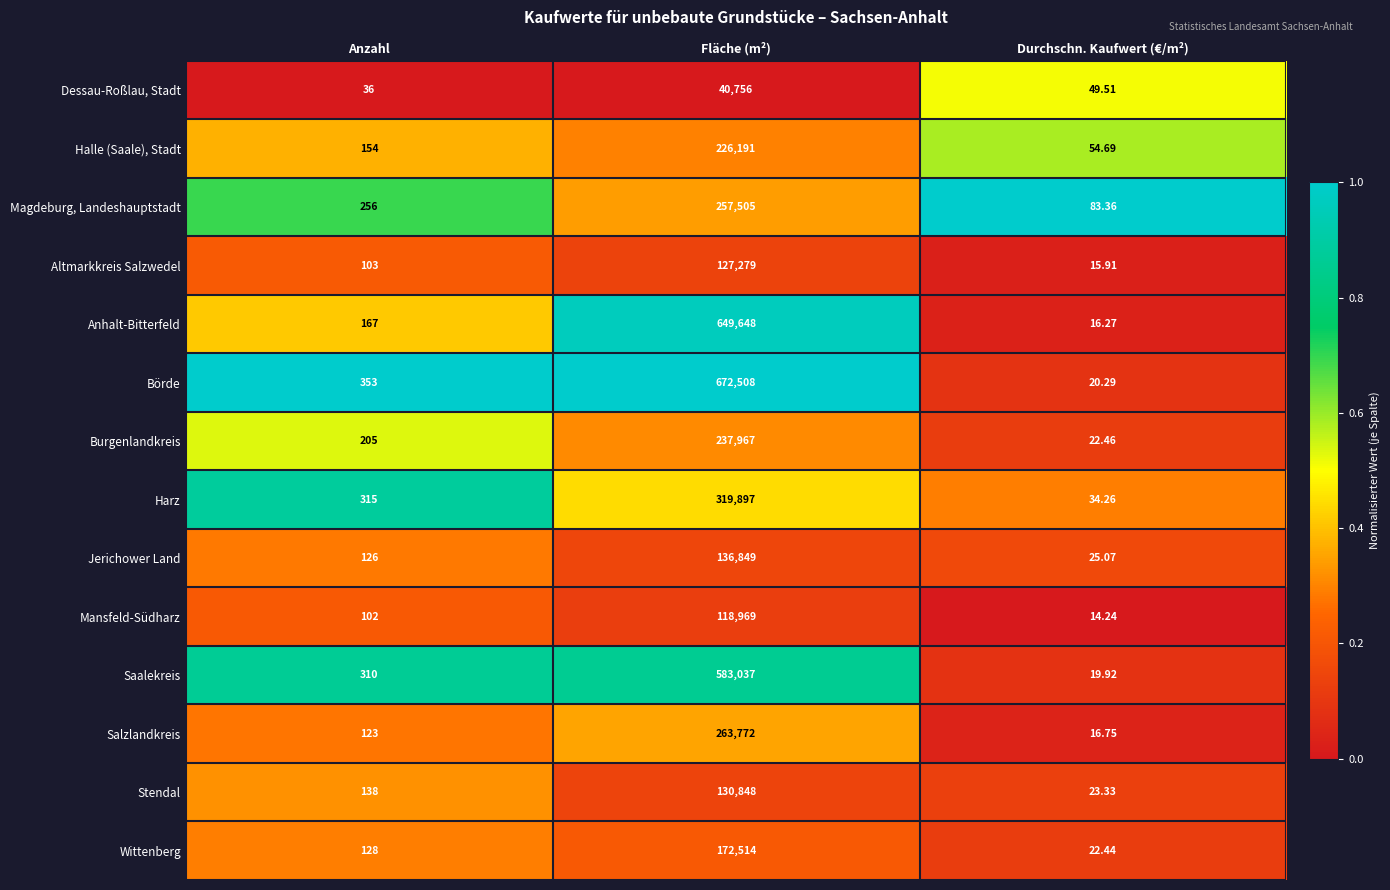

Rank the series by their maximum value, from highest to lowest.

Börde, Anhalt-Bitterfeld, Saalekreis, Harz, Salzlandkreis, Magdeburg, Landeshauptstadt, Burgenlandkreis, Halle (Saale), Stadt, Wittenberg, Jerichower Land, Stendal, Altmarkkreis Salzwedel, Mansfeld-Südharz, Dessau-Roßlau, Stadt